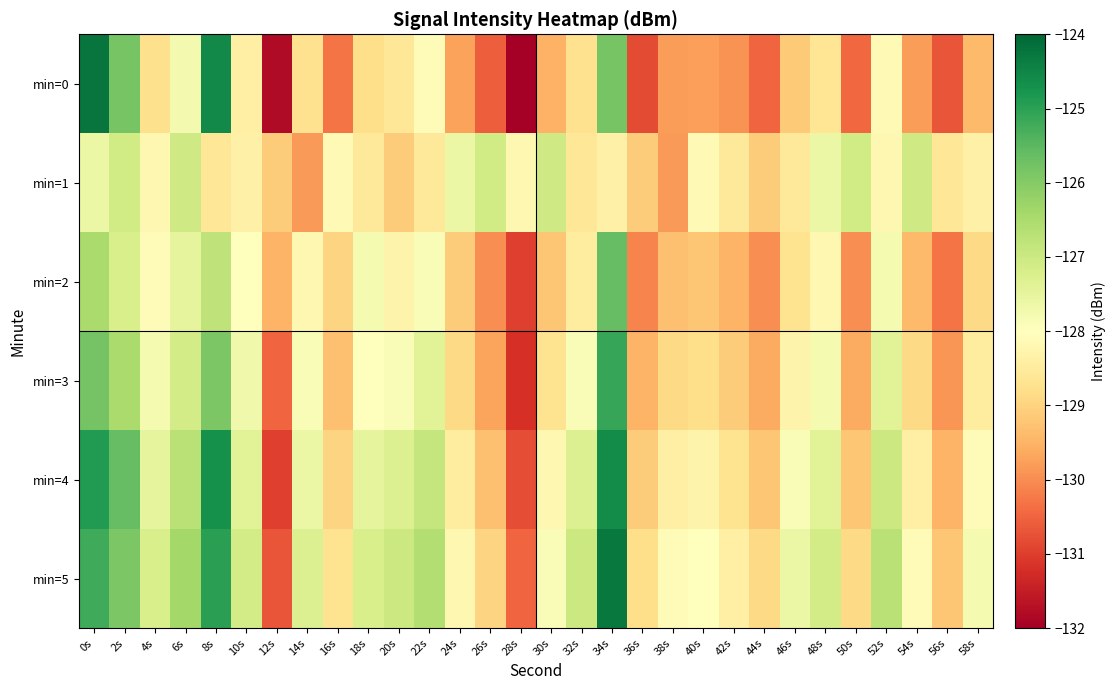

Rank the series at 52s from lowest to highest value.

min=1, min=0, min=2, min=3, min=4, min=5